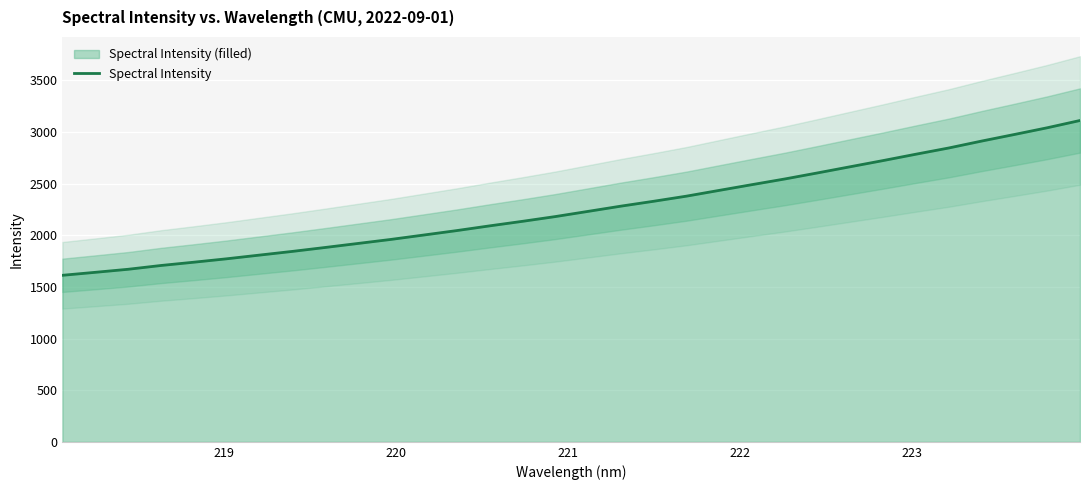

What is the smallest value displayed?

1611.8